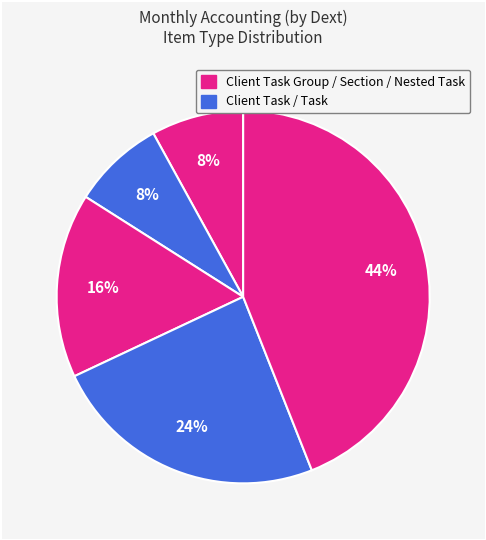

How many slices are in this pie chart?

5